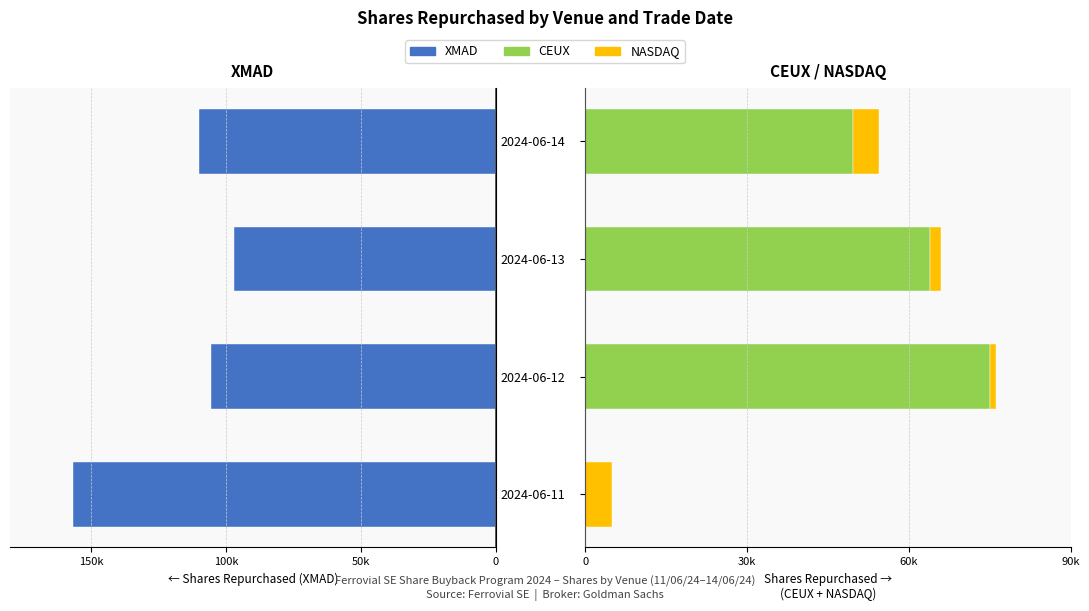

What is the difference between the maximum and minimum values in the CEUX series?

75000